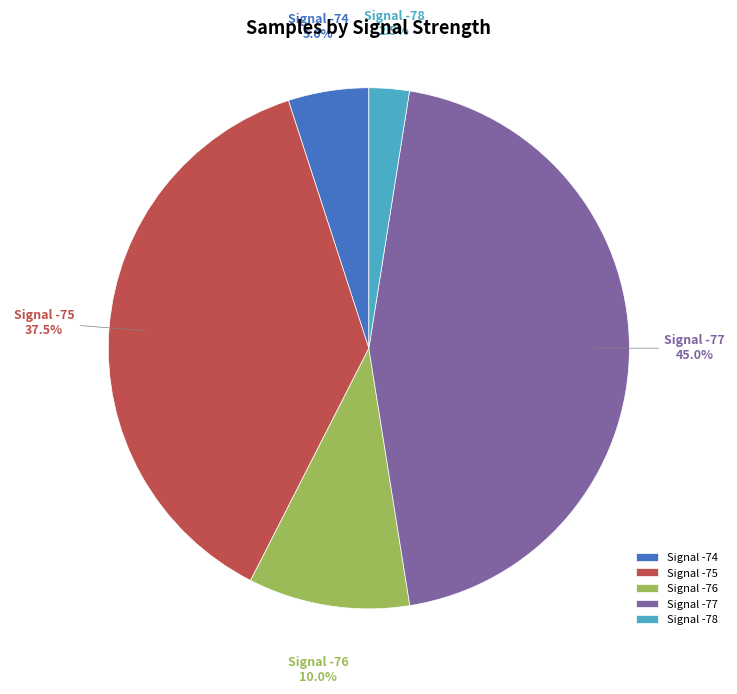

How much of the chart is everything except Signal -77?

55.0%